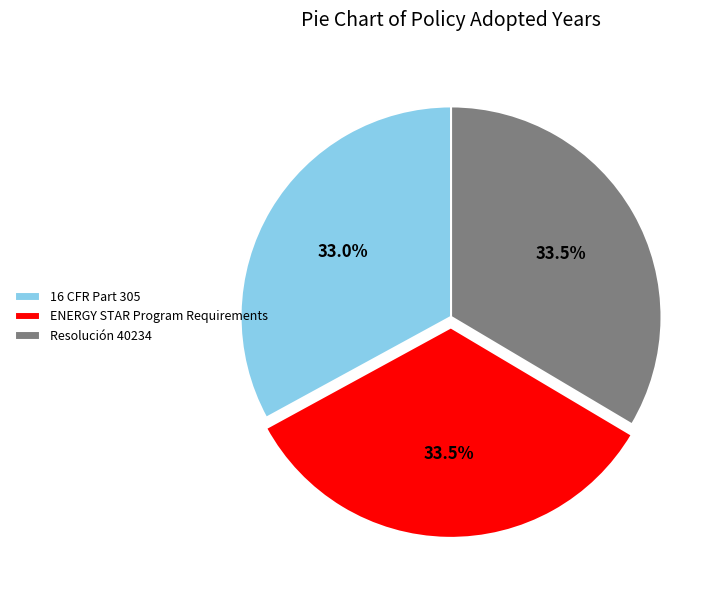

To the nearest percent, what is the combined percentage of 16 CFR Part 305 and ENERGY STAR Program Requirements?

66%